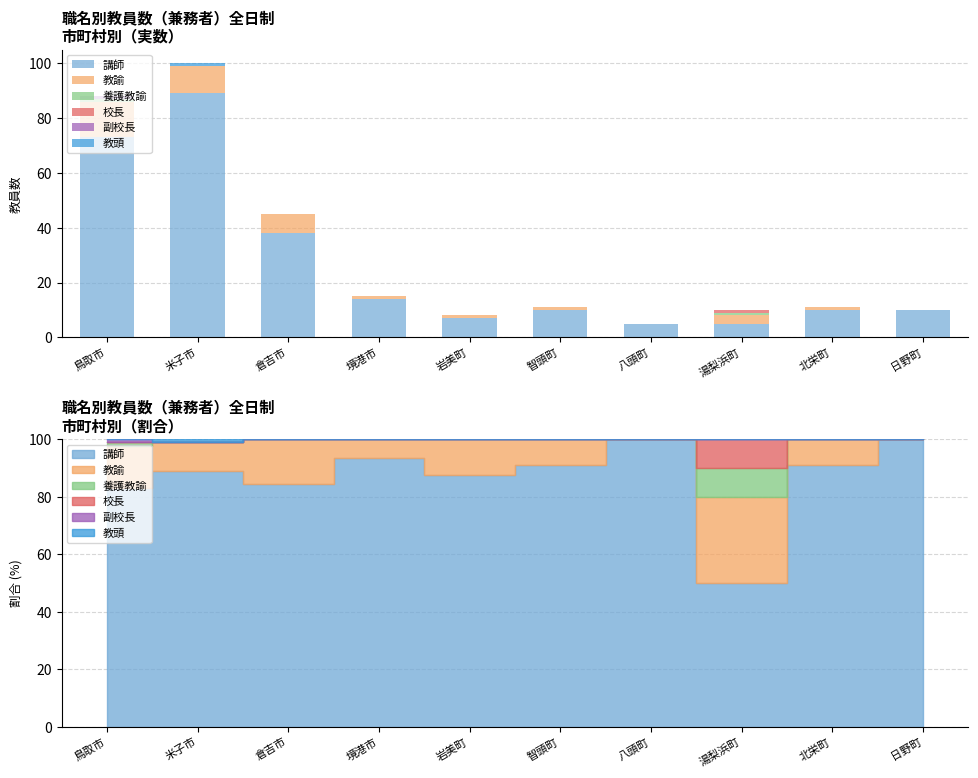

At 境港市, list the series in order from largest to smallest.

講師, 教諭, 養護教諭, 校長, 副校長, 教頭